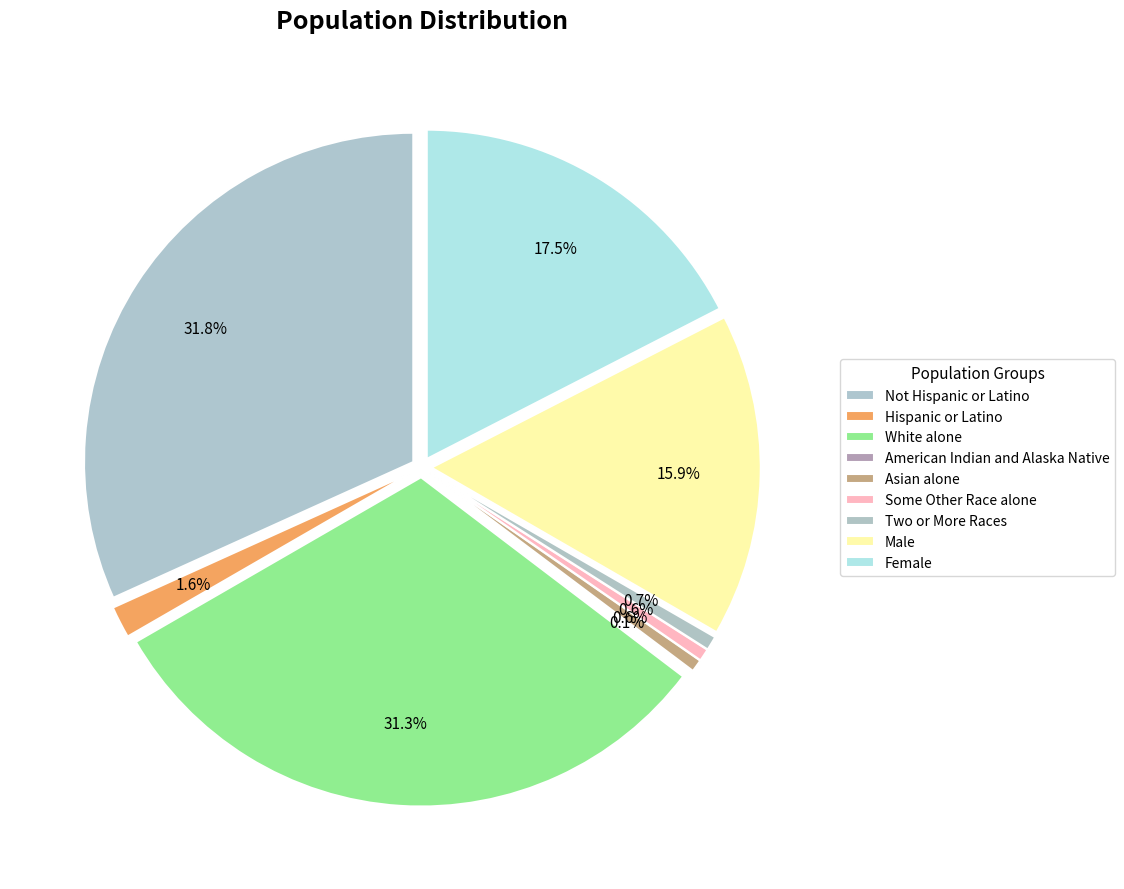

Is the sum of Two or More Races and Not Hispanic or Latino greater than half?

No